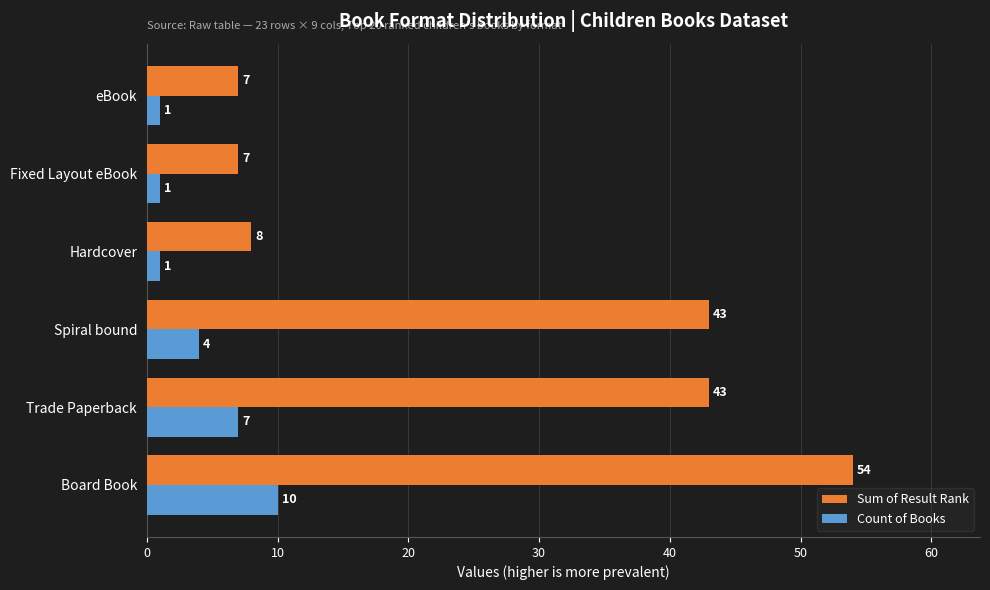

Rank the series by their average value, from highest to lowest.

Sum of Result Rank, Count of Books